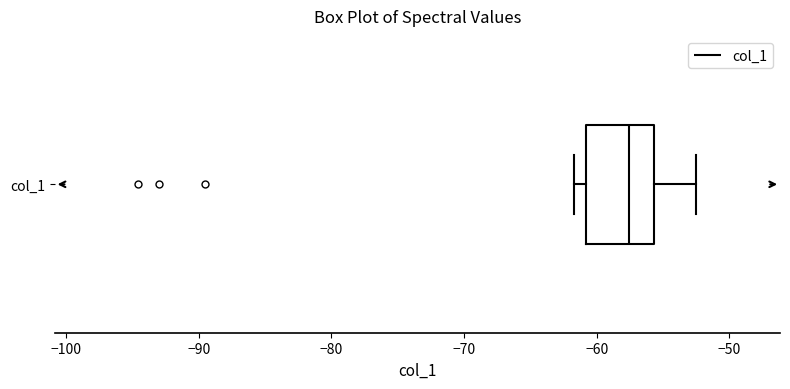

Read this box plot against the x-axis: the position of the median line, the range covered by the box, and the ends of both whiskers. The values are not printed on the chart, so give them approximately, as read against the axis.

median -58, box -61 to -56, whiskers -62 to -52